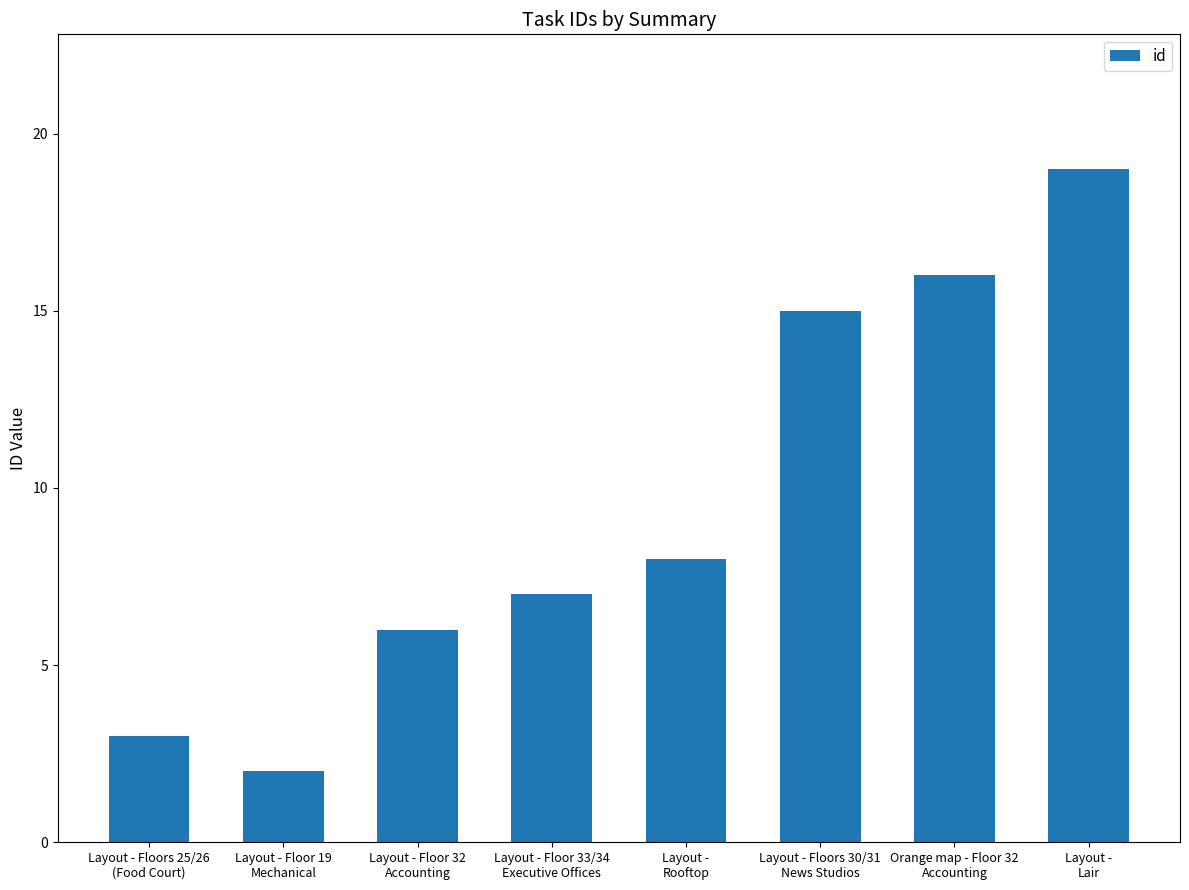

What is the difference between the second highest and second lowest values?

13